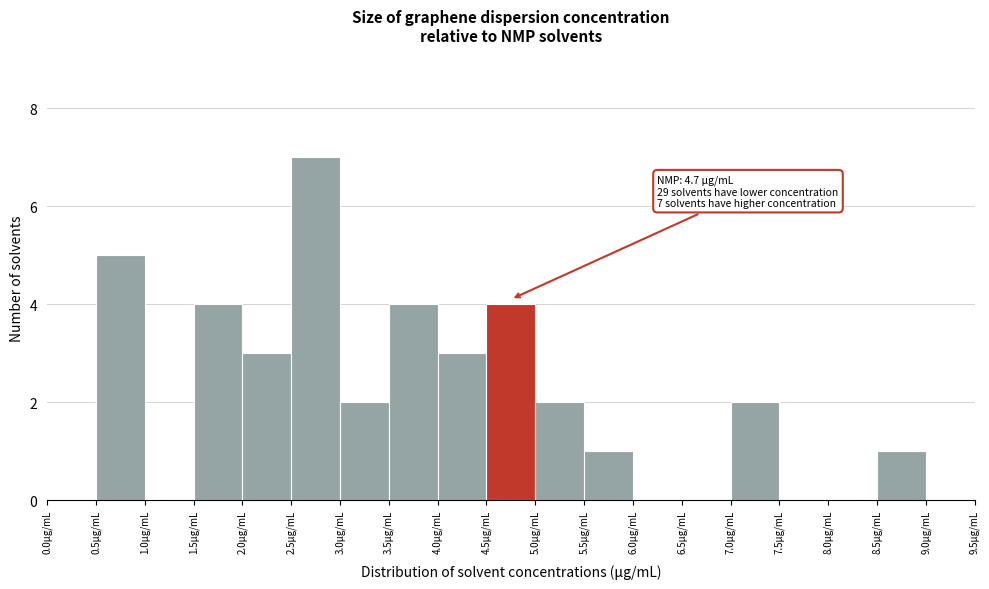

Over which range of the x-axis is the bar tallest?

2.5 to 3.0